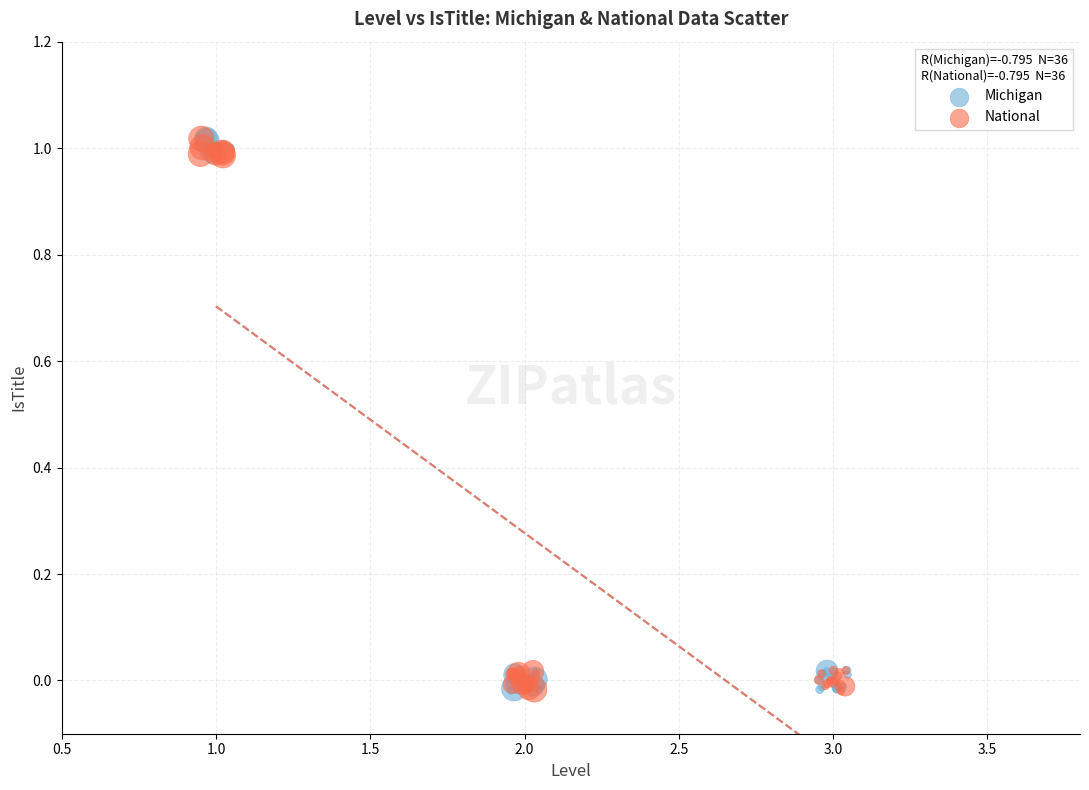

What are all the series names shown in the legend?

Michigan, National